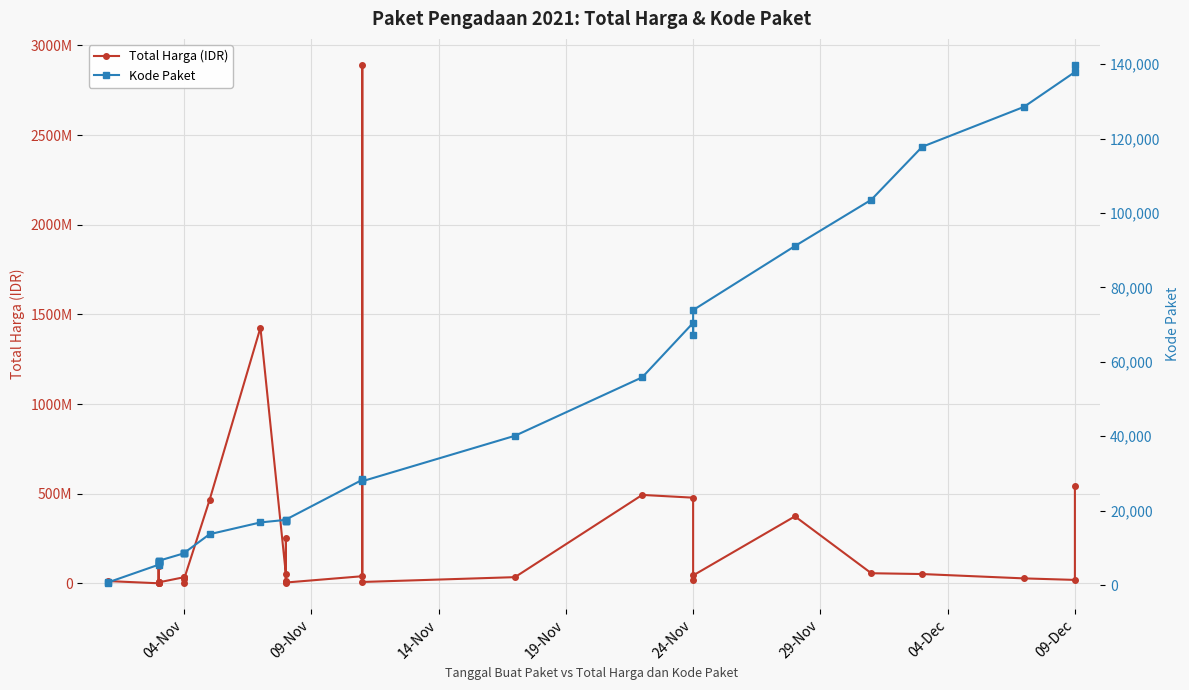

Is it true that Kode Paket equals 9780 at 19-Nov?

False